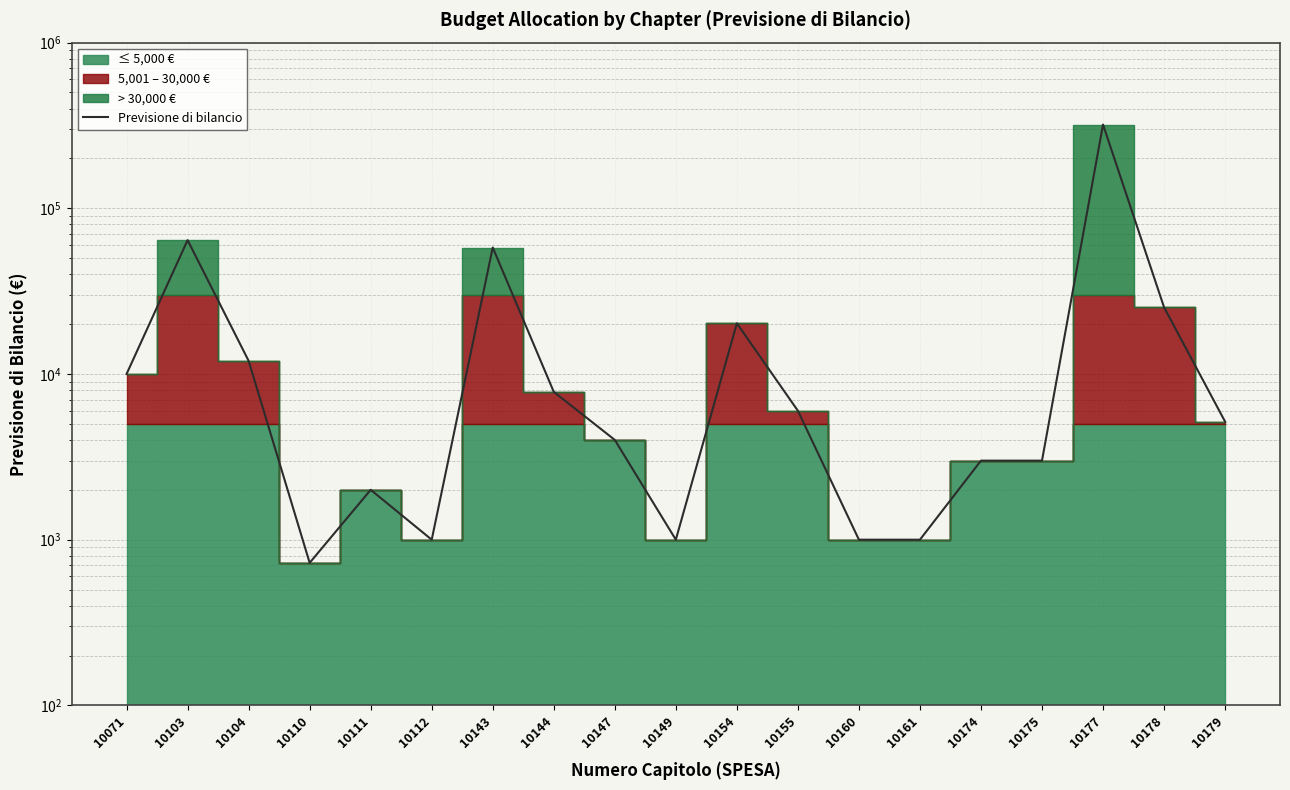

How many interior local peaks (higher than both neighbors) does the data have?

5